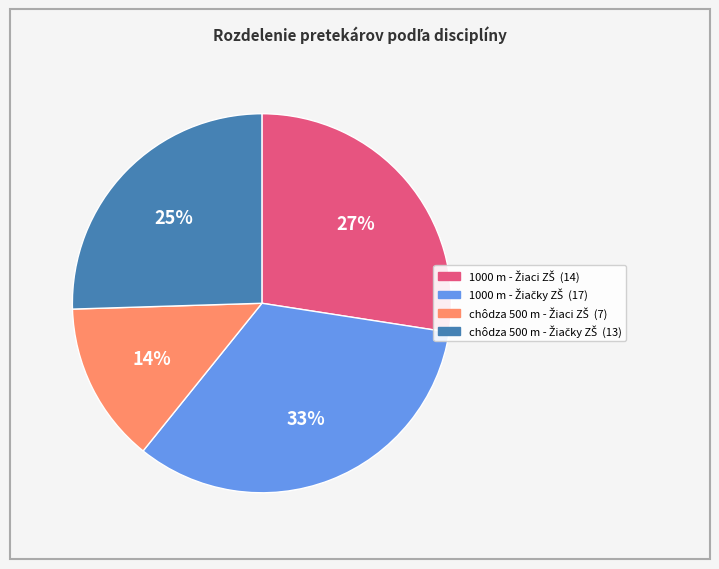

Does any single category account for the majority?

No